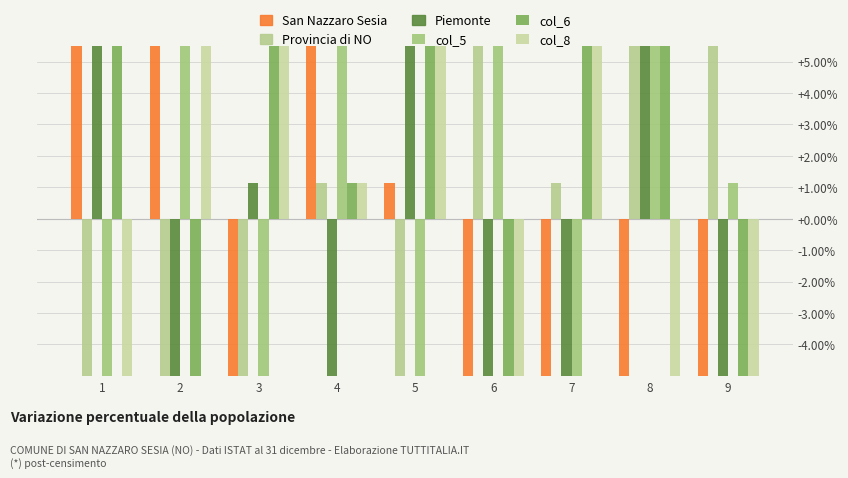

List the series in order of their peak value, lowest first.

Provincia di NO, San Nazzaro Sesia, Piemonte, col_5, col_6, col_8